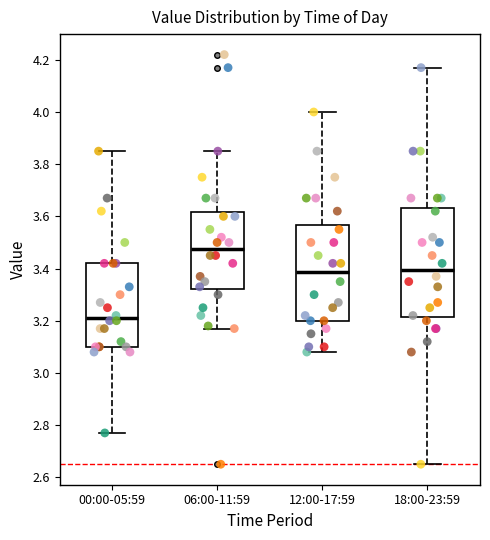

Reading left to right, read every box against the y-axis: the position of its median line, the range the box covers, and the ends of its whiskers. The values are not printed on the chart, so give them approximately, as read against the axis.

00:00-05:59: median 3.22, box 3.10 to 3.42, whiskers 2.78 to 3.86
06:00-11:59: median 3.48, box 3.32 to 3.62, whiskers 3.18 to 3.86
12:00-17:59: median 3.38, box 3.20 to 3.56, whiskers 3.08 to 4.00
18:00-23:59: median 3.40, box 3.22 to 3.64, whiskers 2.66 to 4.18